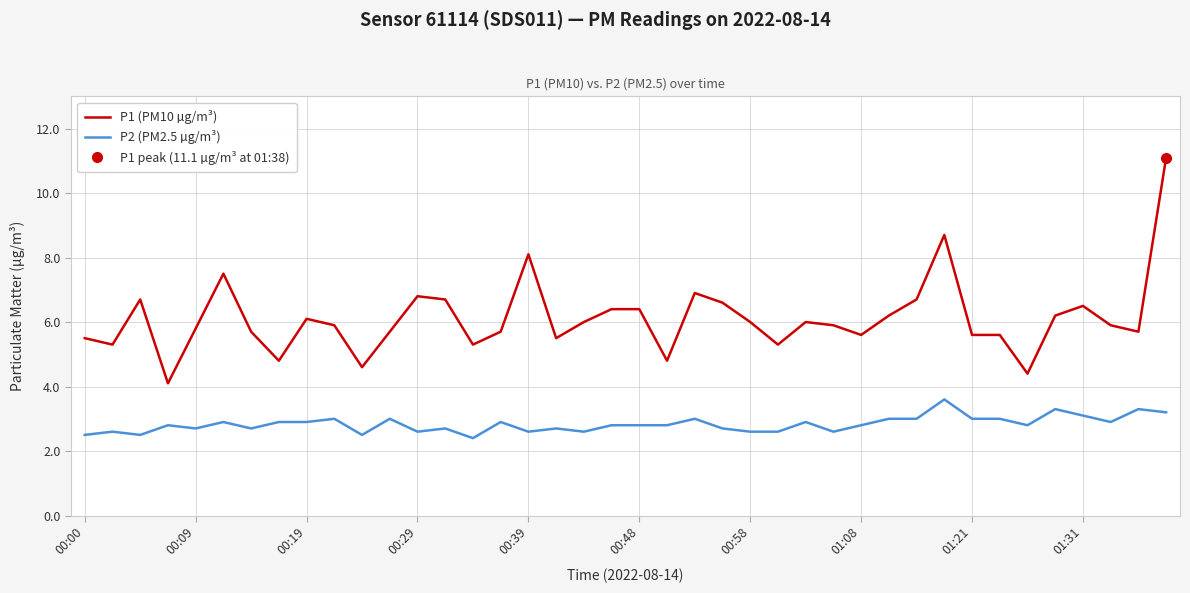

What are all the series names shown in the legend?

P1 (PM10 µg/m³), P2 (PM2.5 µg/m³)